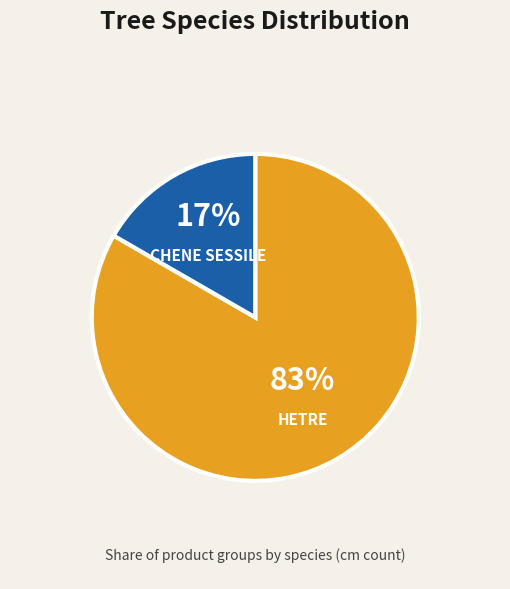

Between HETRE and CHENE SESSILE, which is larger?

HETRE